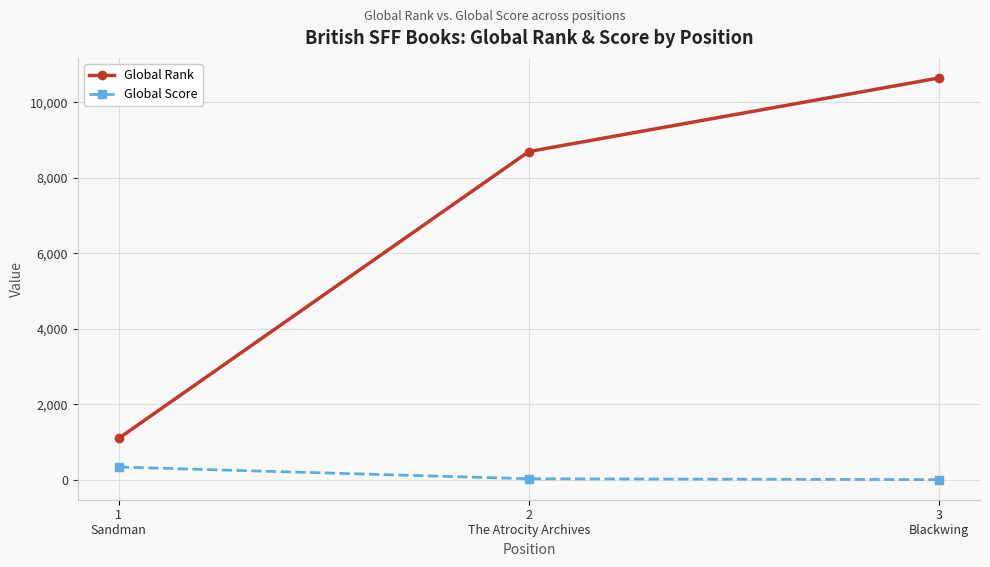

Is the value of Global Rank at 2
The Atrocity Archives greater than the value of Global Score at 3
Blackwing?

Yes